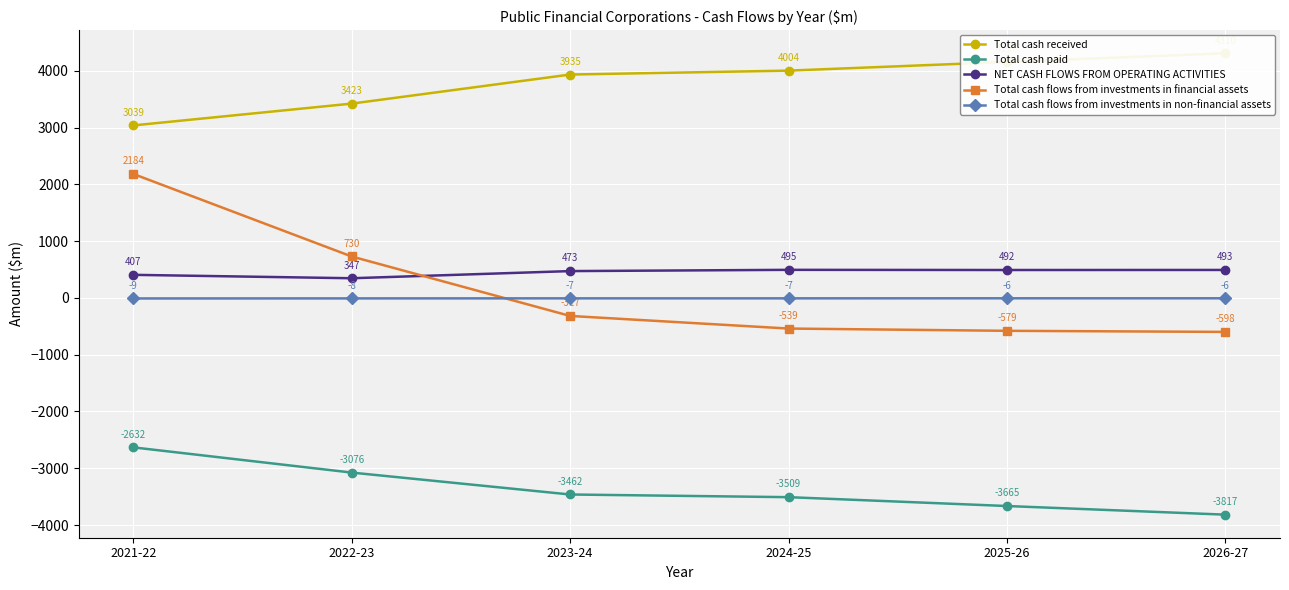

True or false: Total cash paid and Total cash flows from investments in financial assets intersect in this chart.

False